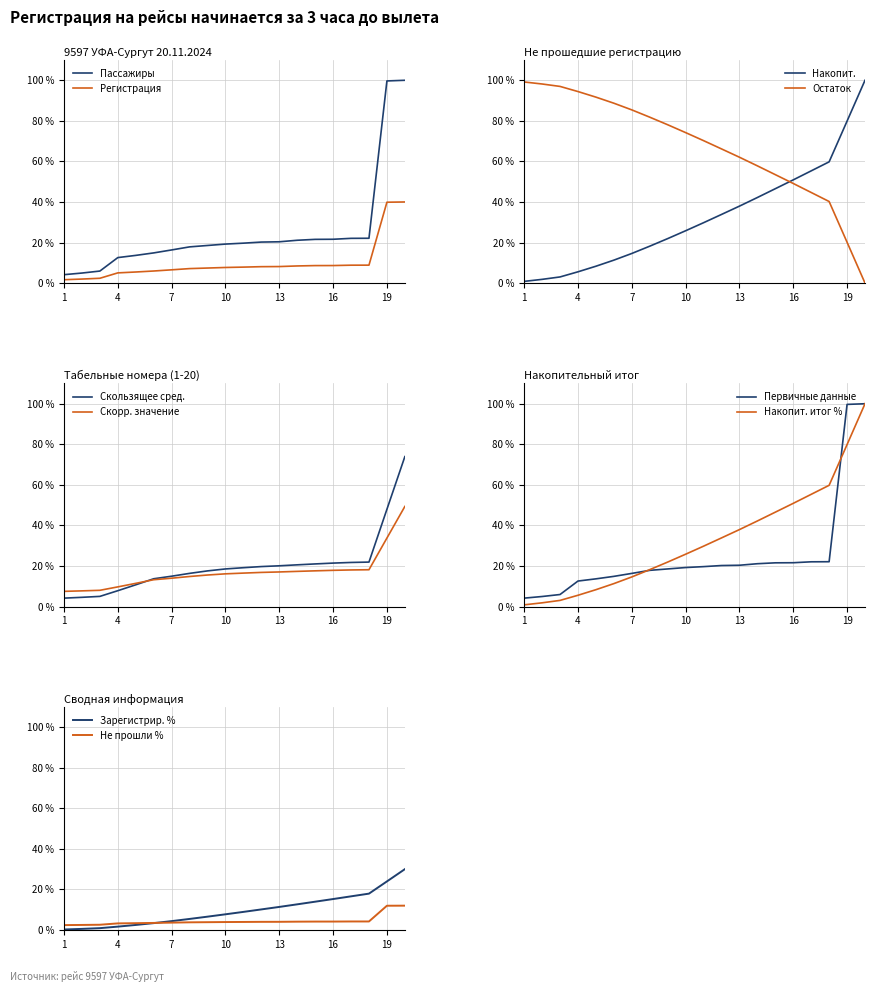

The Пассажиры series shows 12.6 at 4. True or false?

True